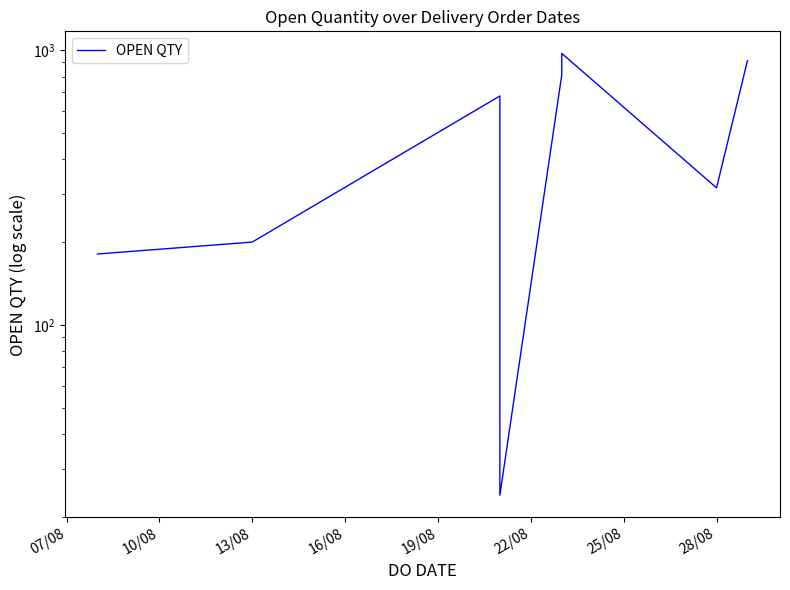

What is the value of the 2nd point from the left?

200